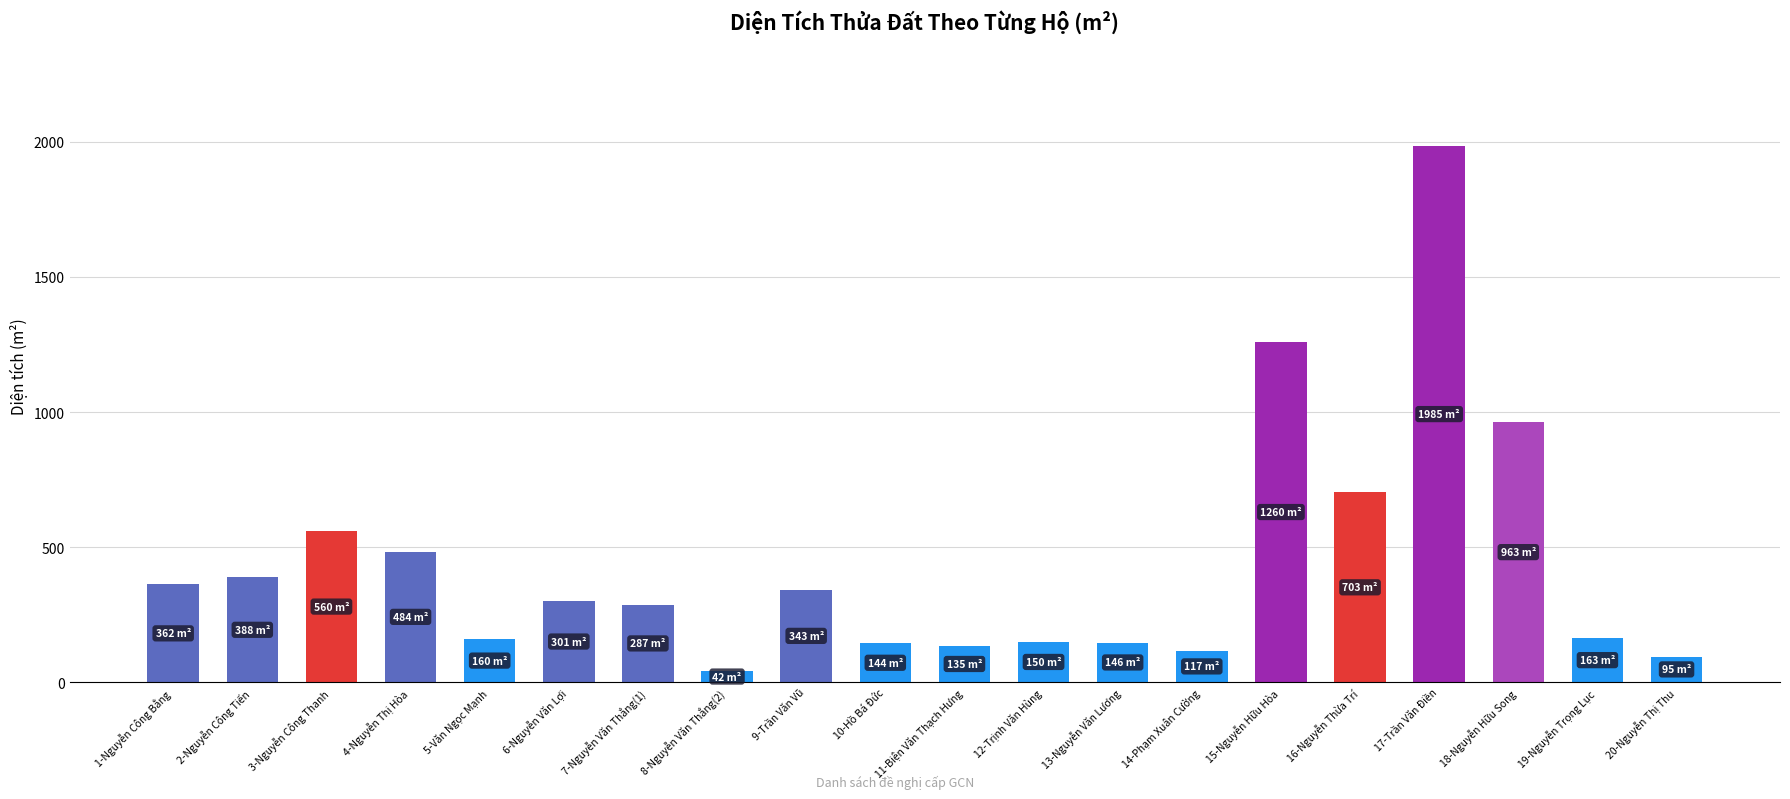

Between 13-Nguyễn Văn Lương and 4-Nguyễn Thị Hòa, which is larger?

4-Nguyễn Thị Hòa